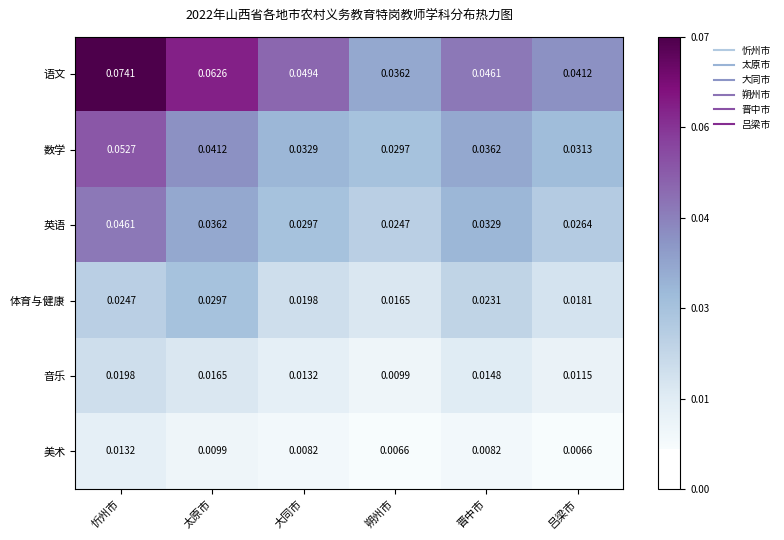

Which category has the lowest value in the 体育与健康 series?

朔州市